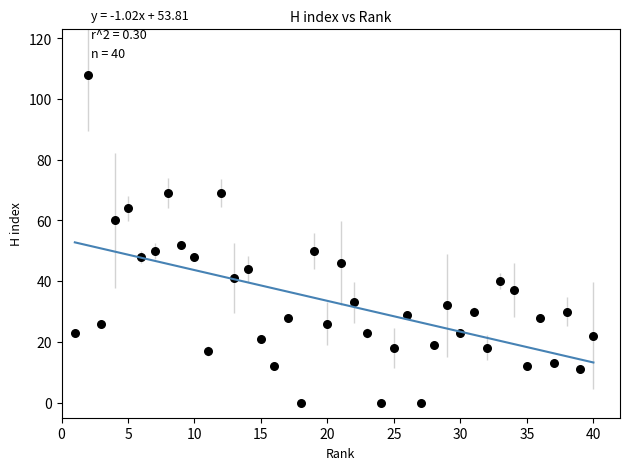

What is the range of Y values (max minus min)?

108